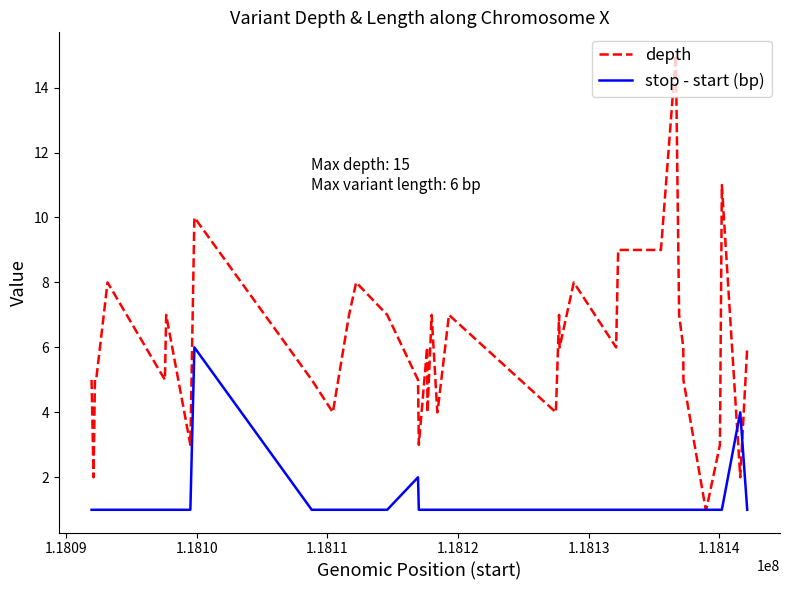

What is the maximum value shown in the chart?

15